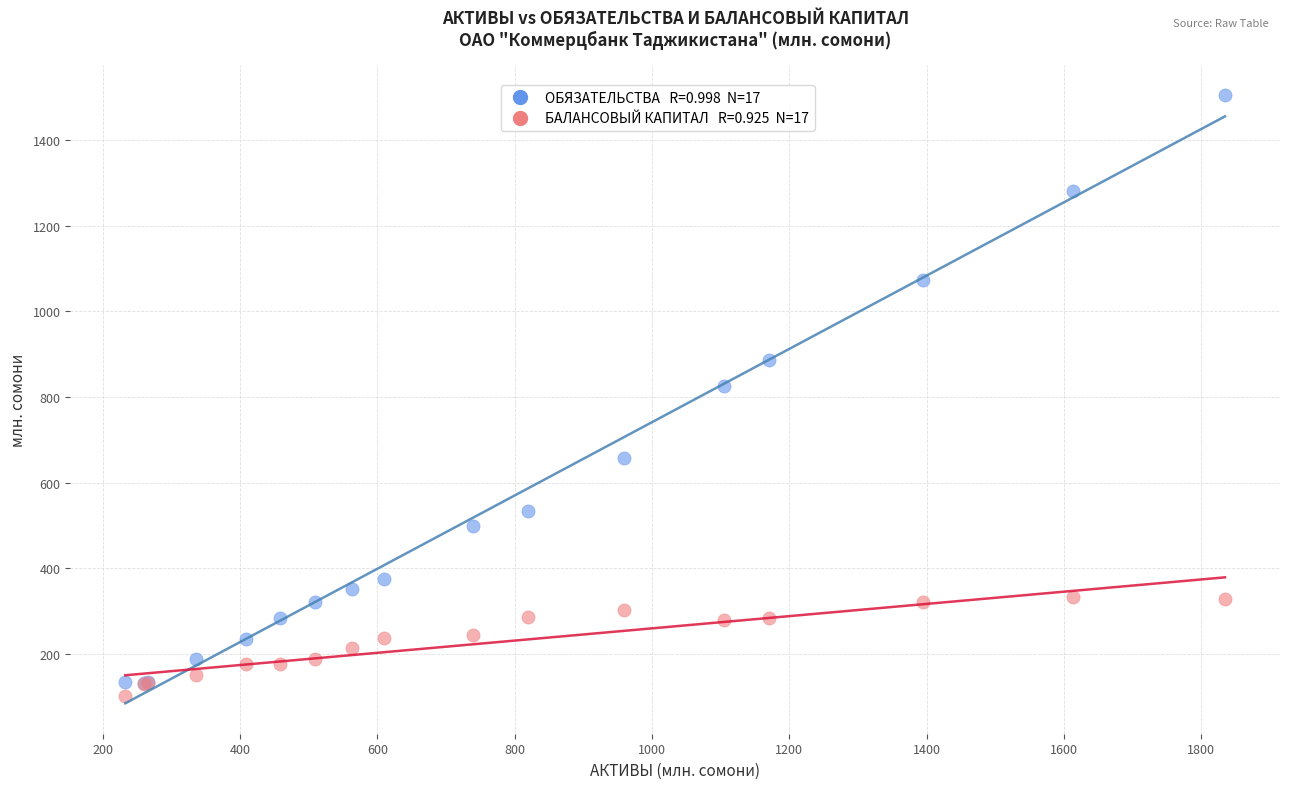

Across all series, what Y value is closest to 803?

825.5